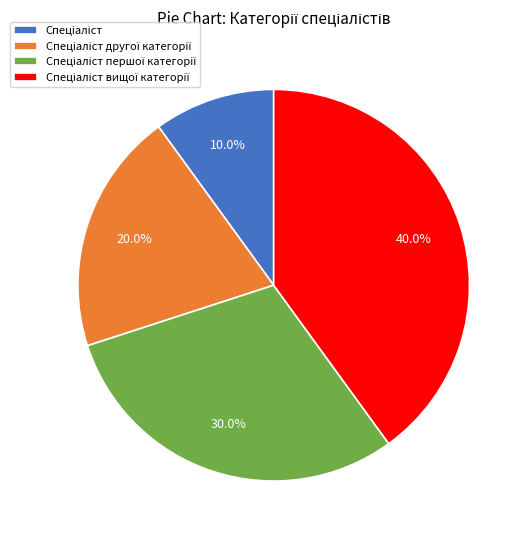

Is there a majority slice in this chart?

No